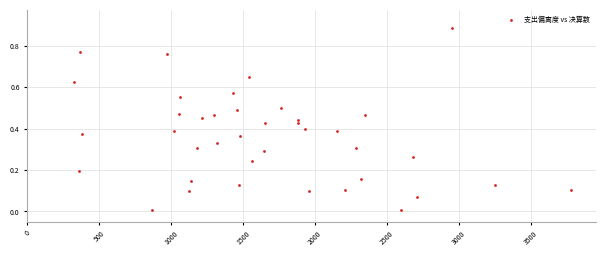

What is the range of X values (max minus min)?

3454.0